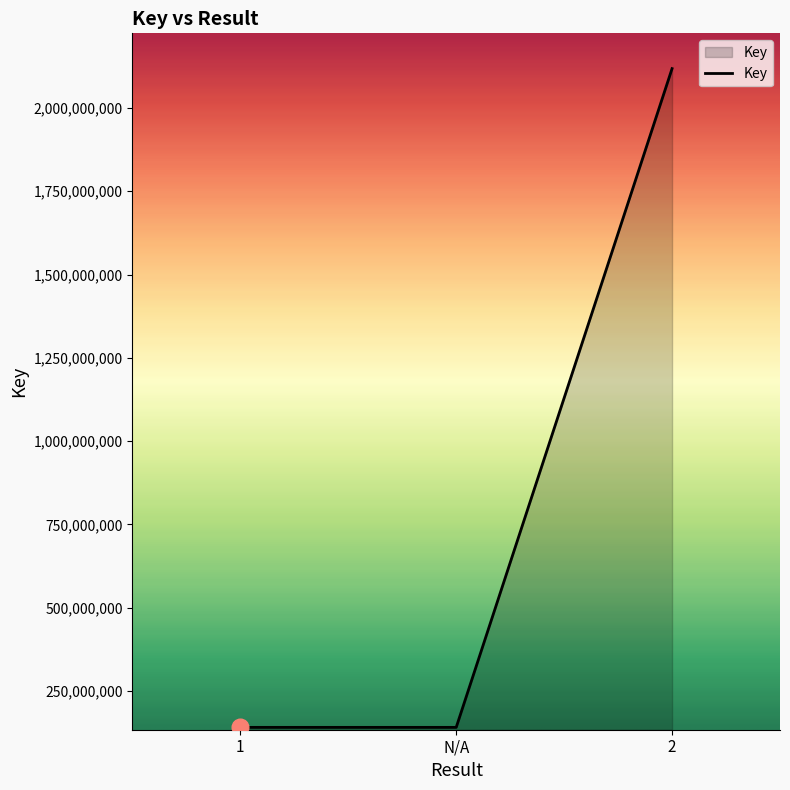

Reading left to right, transcribe all the data shown in this chart.

1=141020288	N/A=141020288	2=2117901182